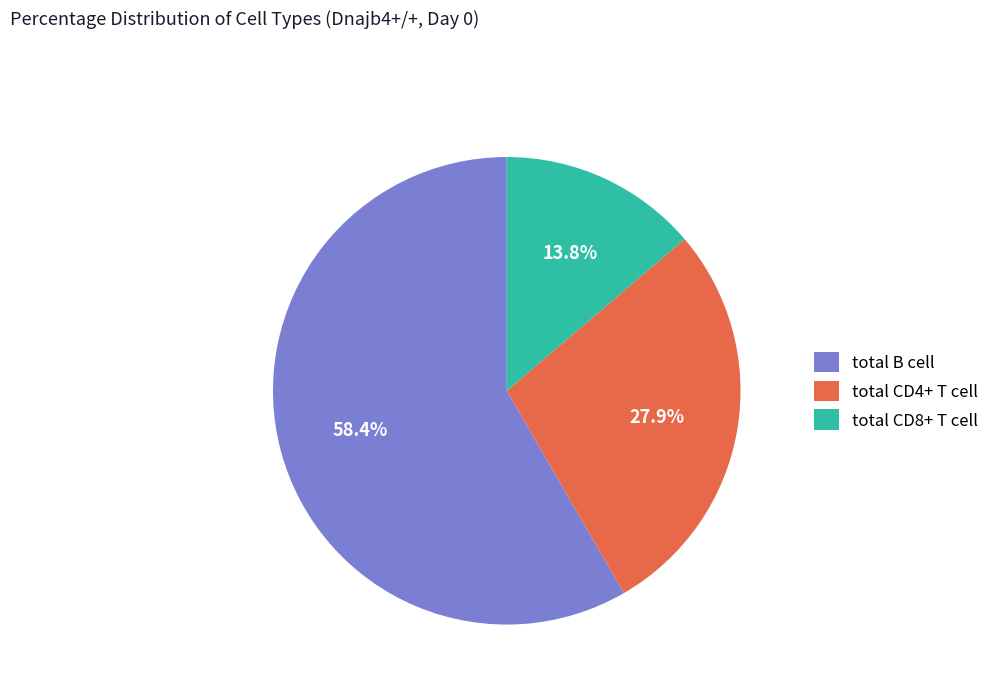

Does total B cell account for over 50% of the chart?

Yes